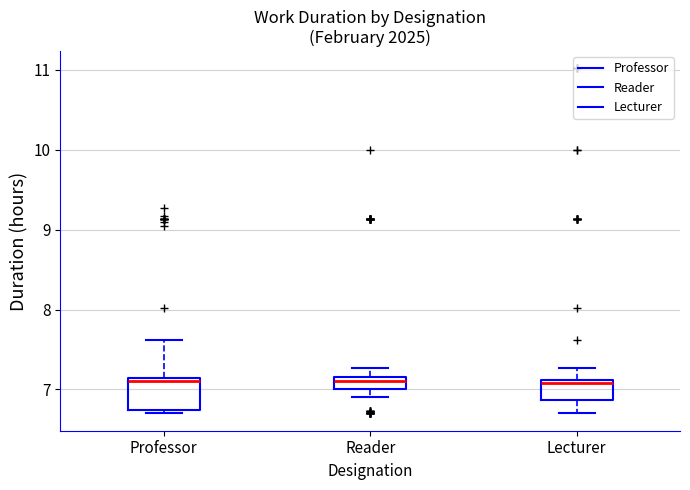

Where is the lower edge of the box for Lecturer on the y-axis? The values are not printed on the chart, so give them approximately, as read against the axis.

6.9